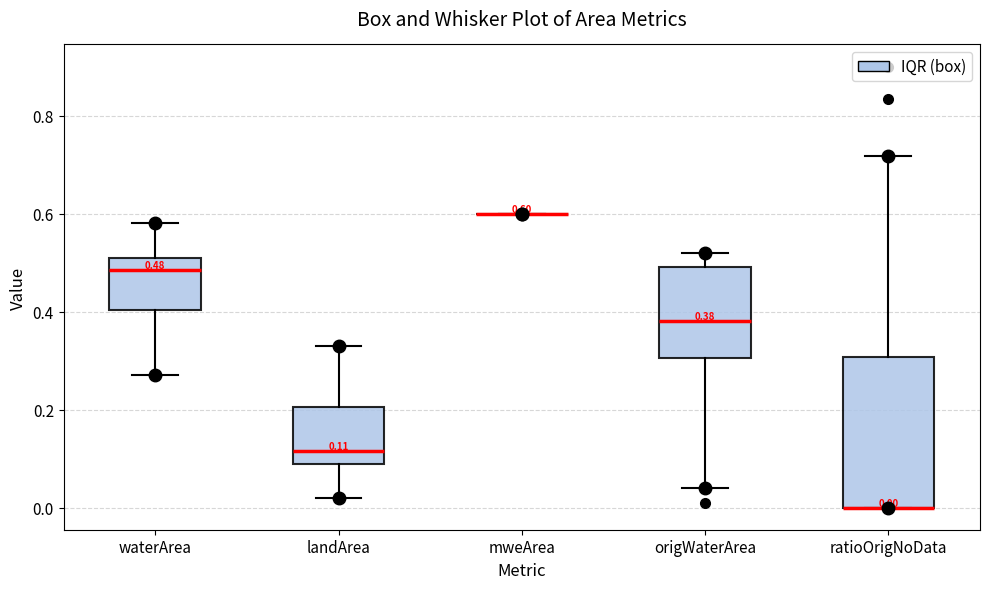

Which box is the tallest, from its lower edge to its upper edge?

ratioOrigNoData